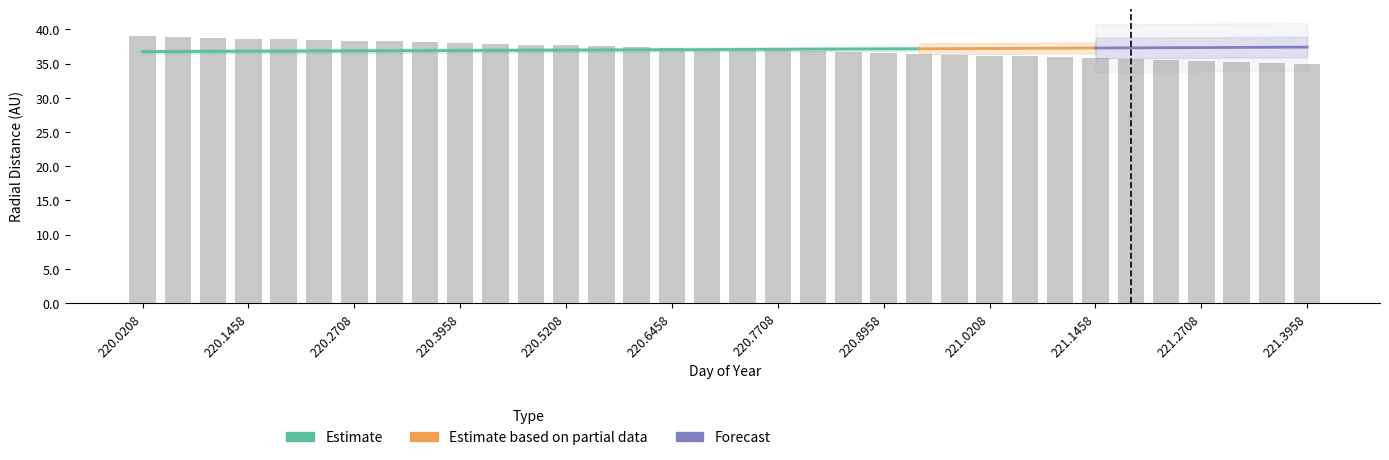

What is the label of the 6th bar from the left?

220.2292